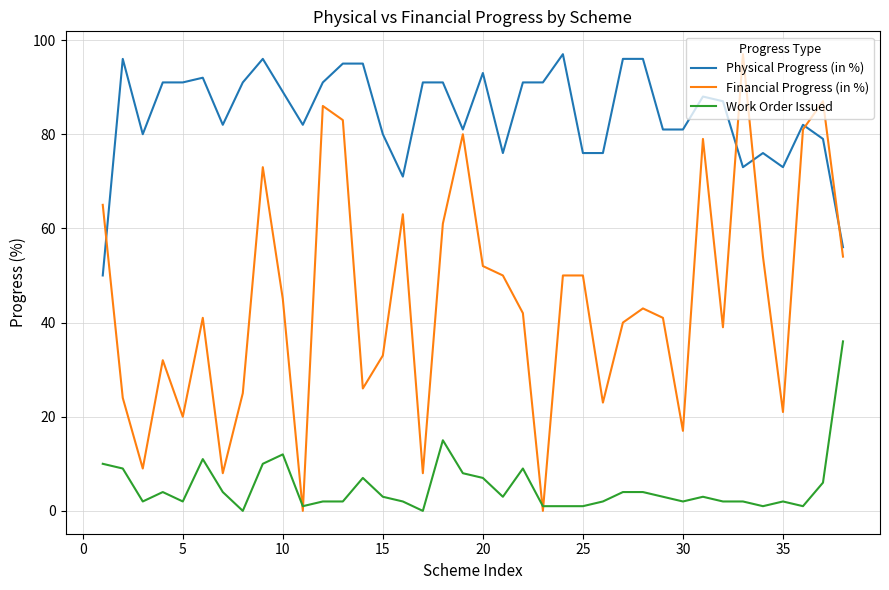

Reading left to right, transcribe all the data shown in this chart.

Physical Progress (in %): 50	96	80	91	91	92	82	91	96	89	82	91	95	95	80	71	91	91	81	93	76	91	91	97	76	76	96	96	81	81	88	87	73	76	73	82	79	56
Financial Progress (in %): 65	24	9	32	20	41	8	25	73	45	0	86	83	26	33	63	8	61	80	52	50	42	0	50	50	23	40	43	41	17	79	39	97	54	21	81	87	54
Work Order Issued: 10	9	2	4	2	11	4	0	10	12	1	2	2	7	3	2	0	15	8	7	3	9	1	1	1	2	4	4	3	2	3	2	2	1	2	1	6	36